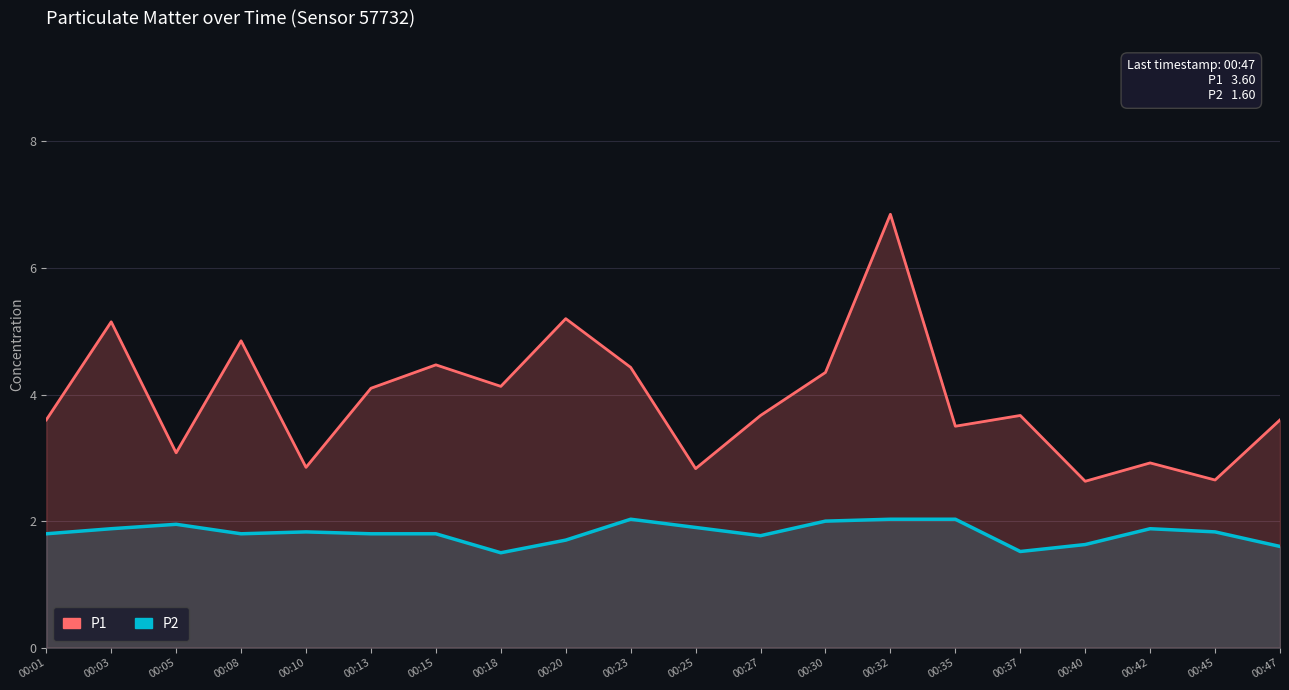

What is the value of the P2 point at the 1st from the left?

1.8